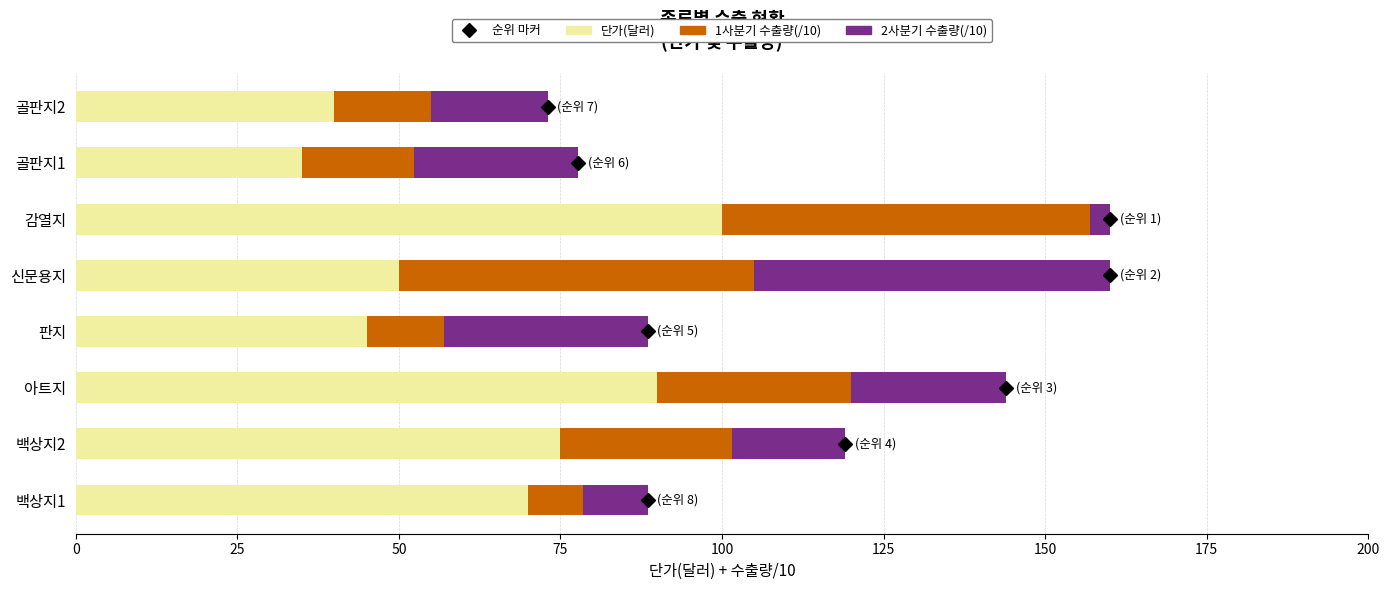

What is the average value of the 단가(달러) series?

63.1